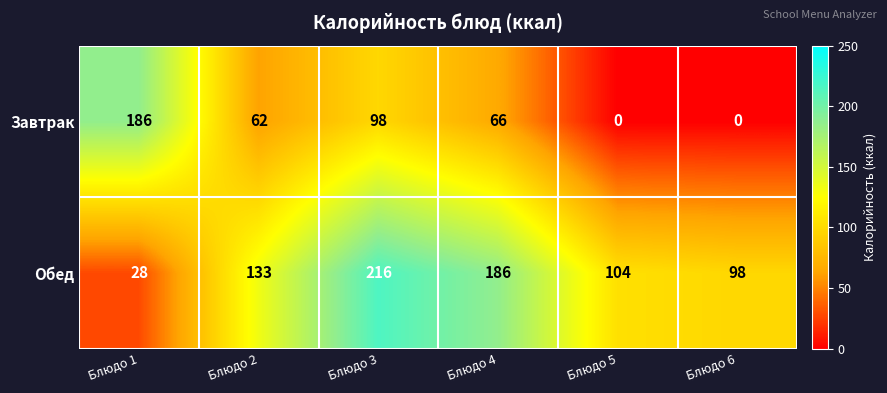

The Завтрак series shows 62 at Блюдо 2. True or false?

True